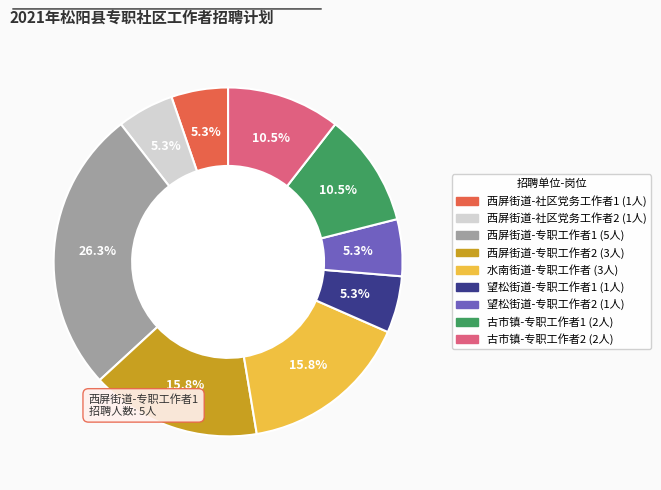

Does any single category account for the majority?

No